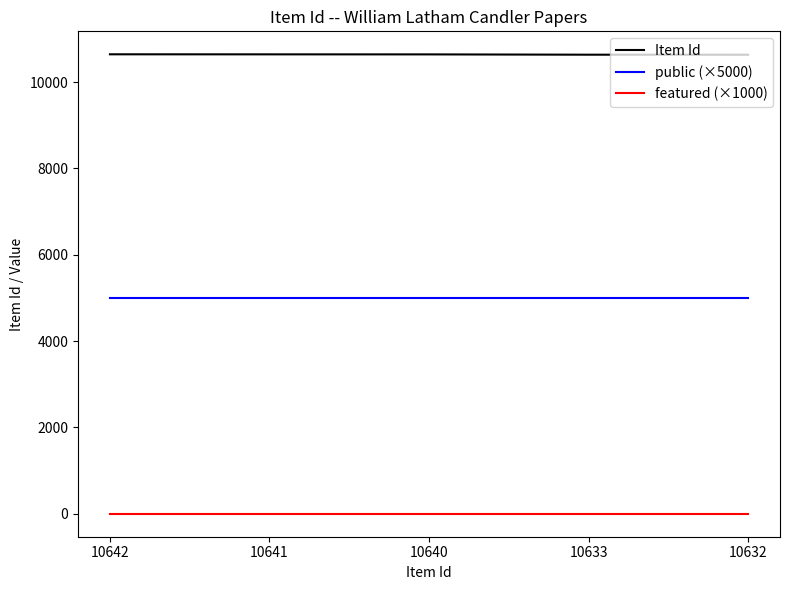

True or false: featured (×1000) and public (×5000) cross at least once.

False